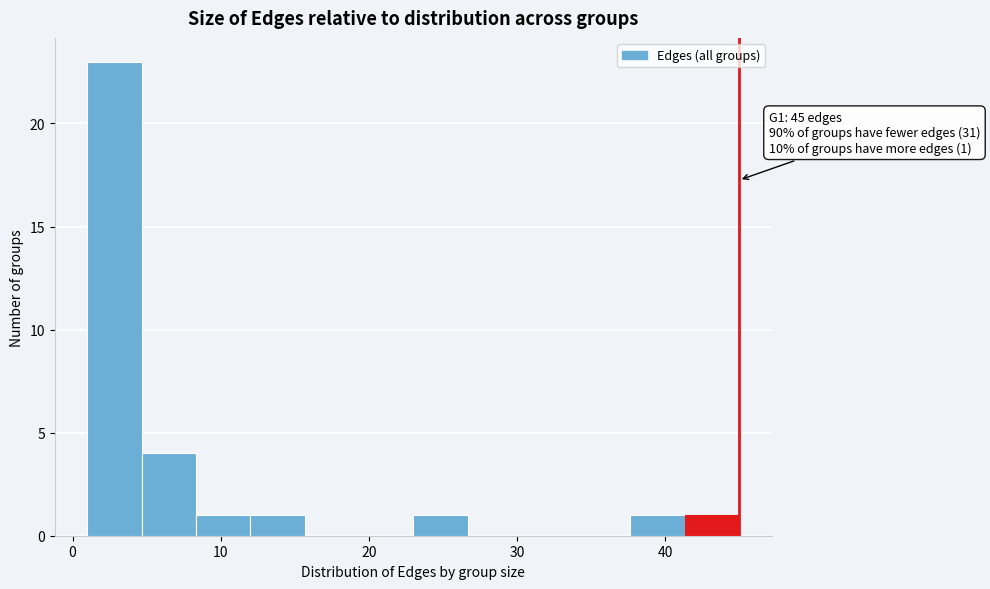

Around what value on the x-axis is the tallest bar? Give the approximate position of its centre, as read against the axis.

3